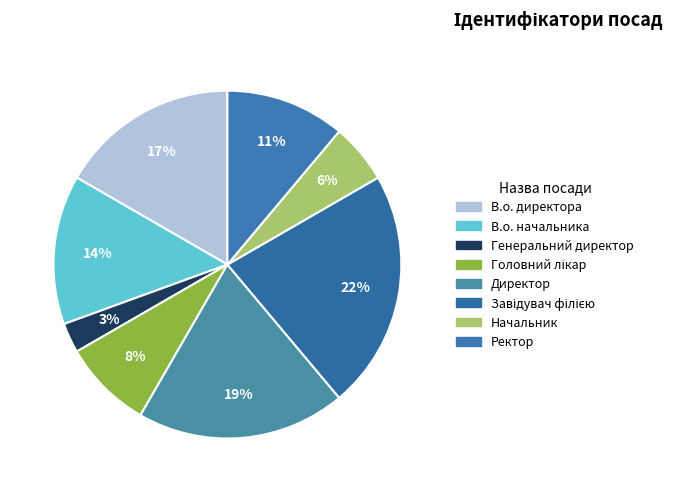

Count the number of slices in the pie.

8